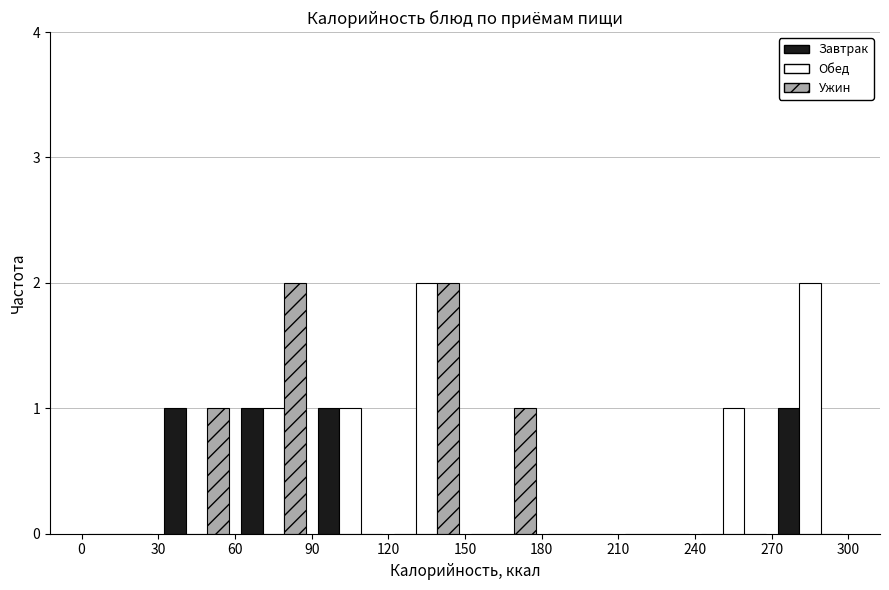

What is the height of the Ужин bar covering 150 to 180 on the x-axis? The values are not printed on the chart, so give them approximately, as read against the axis.

1